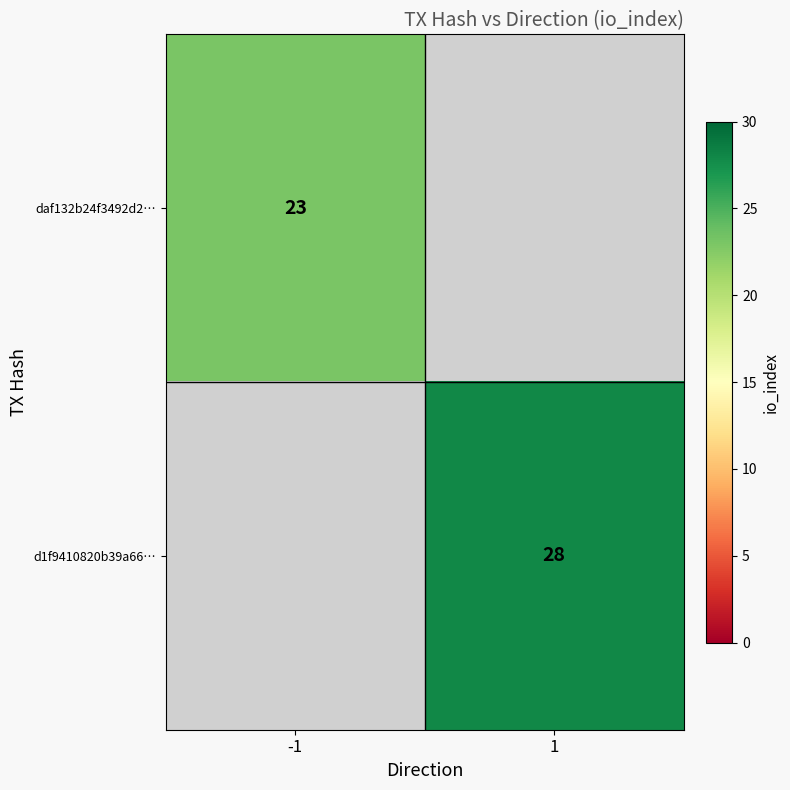

True or false: d1f9410820b39a66… has a value of 28 at 1.

True